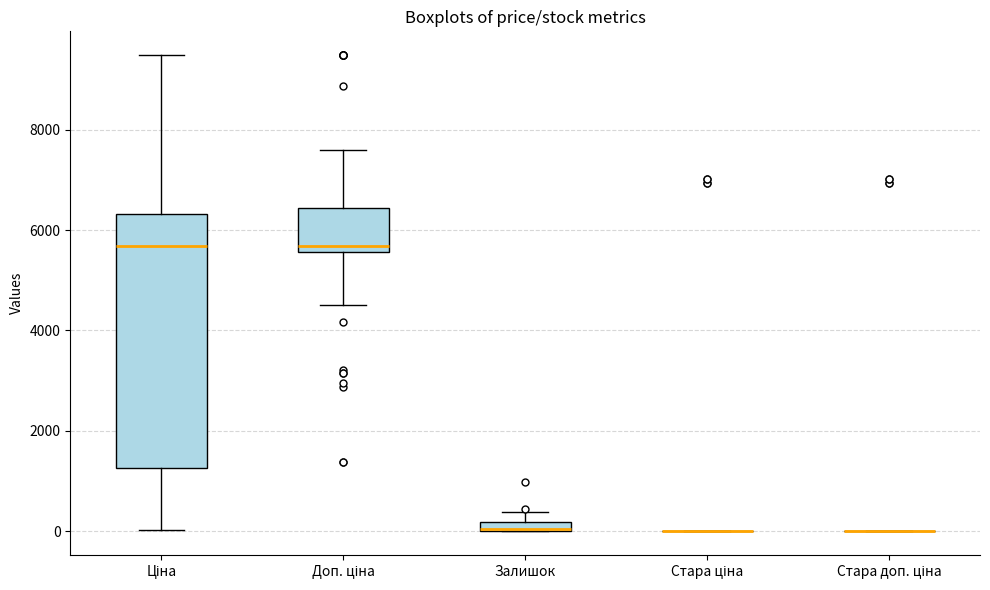

Where is the lower edge of the box for Доп. ціна on the y-axis? The values are not printed on the chart, so give them approximately, as read against the axis.

5600